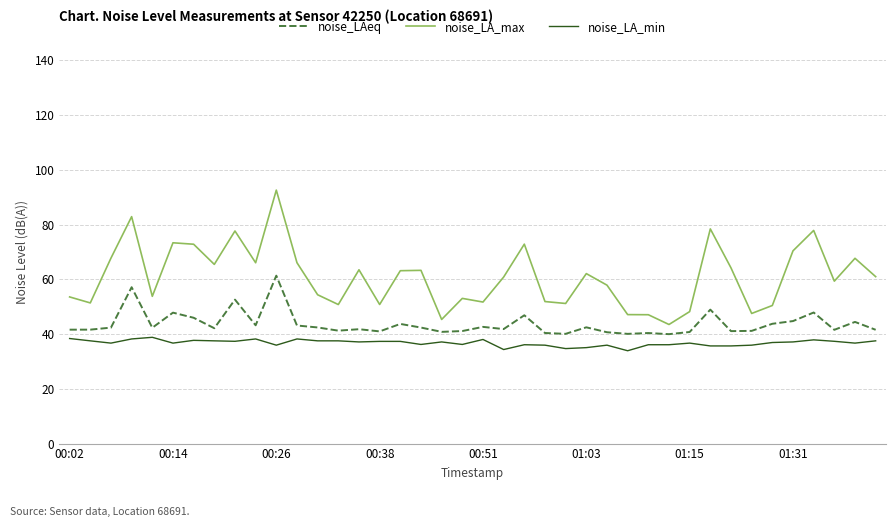

What is the difference between the maximum and minimum values in the noise_LA_min series?

4.9